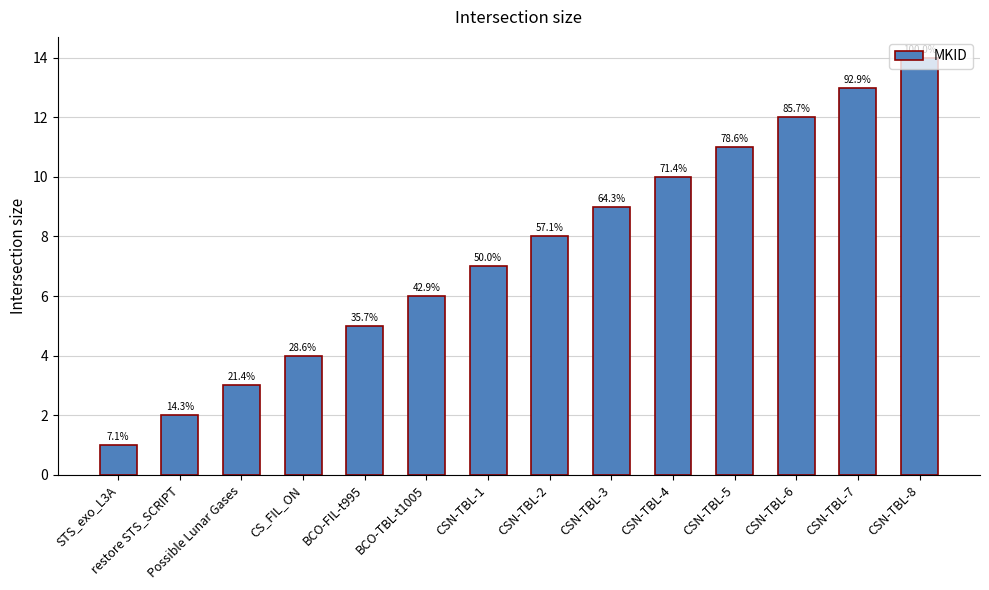

Does the chart contain any negative values?

No